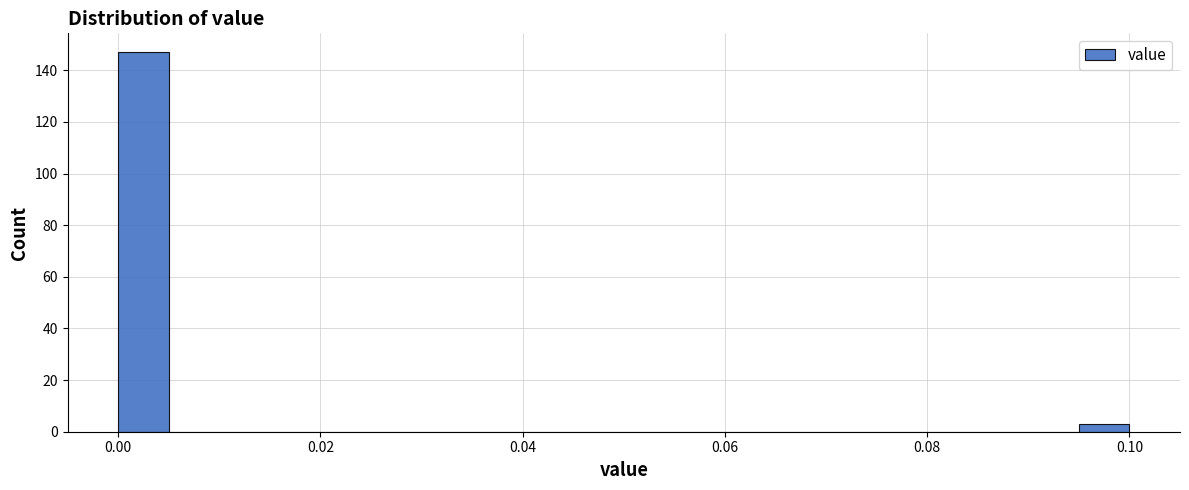

Around what value on the x-axis is the tallest bar? Give the approximate position of its centre, as read against the axis.

0.002